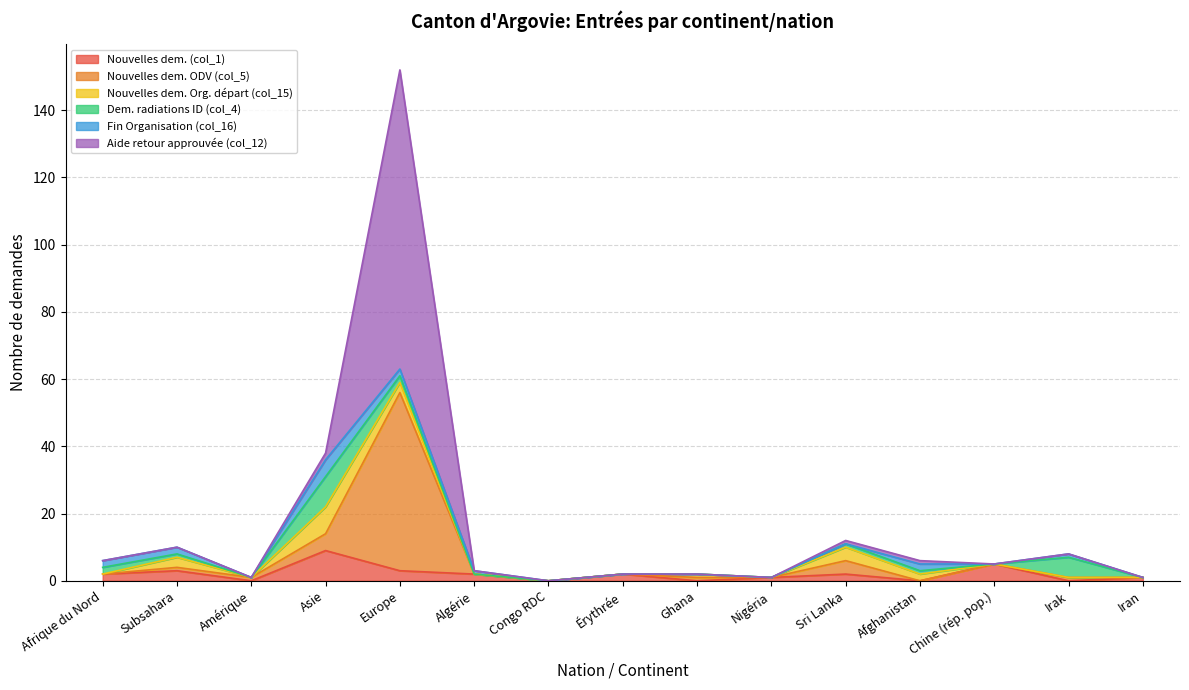

At how many categories does at least one series exceed 15?

1